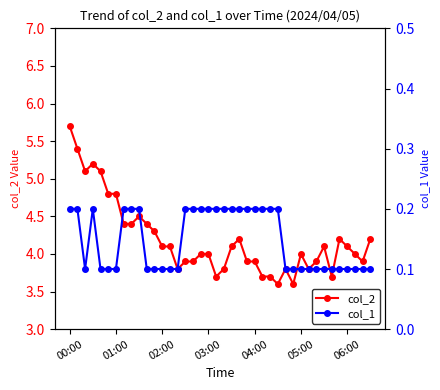

The value of col_2 at 02:00 is 4.1. True or false?

True